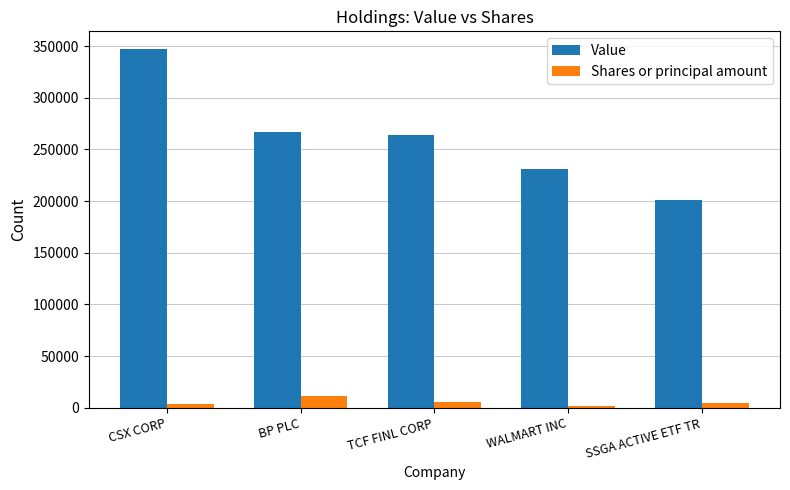

What is the difference between the maximum and second lowest values in the Value series?

116000